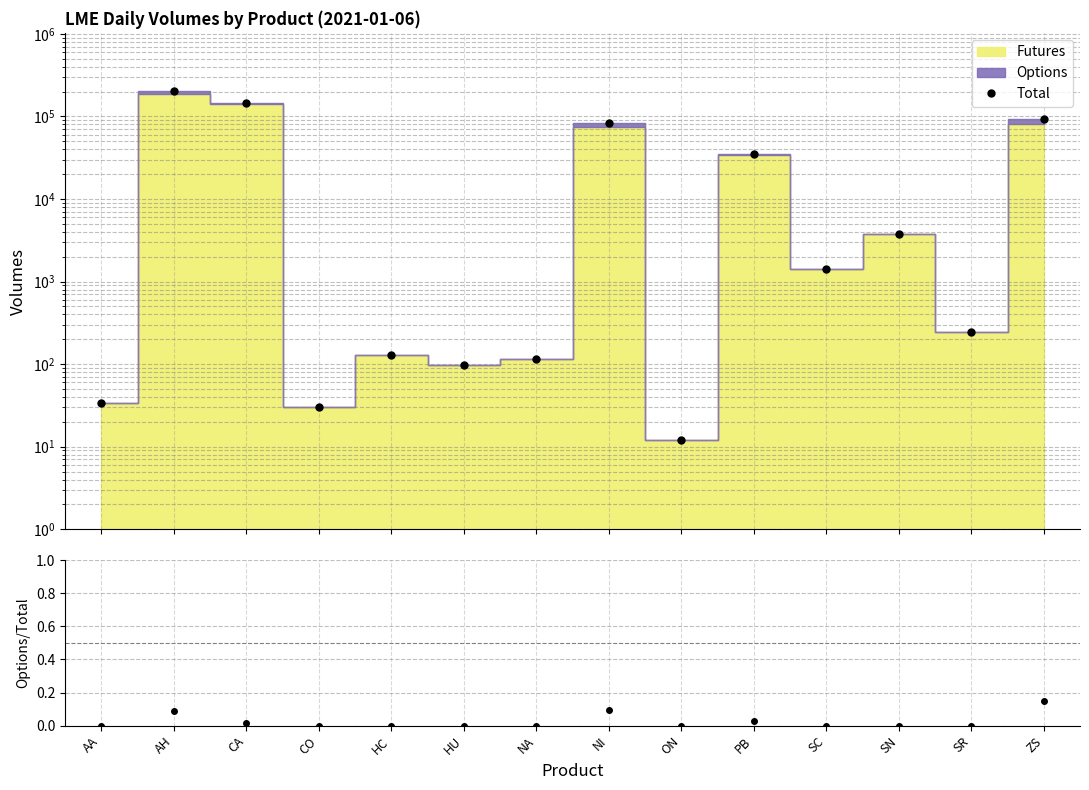

Which series has the largest total across all categories?

Total